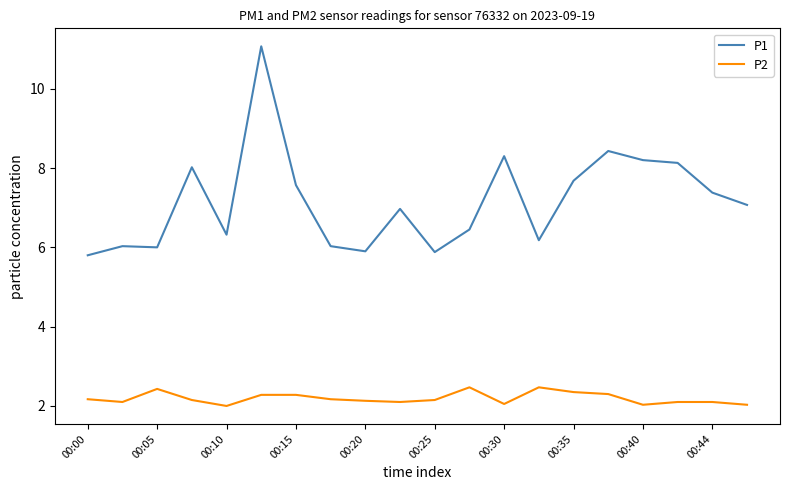

Rank the series by their maximum value, from lowest to highest.

P2, P1